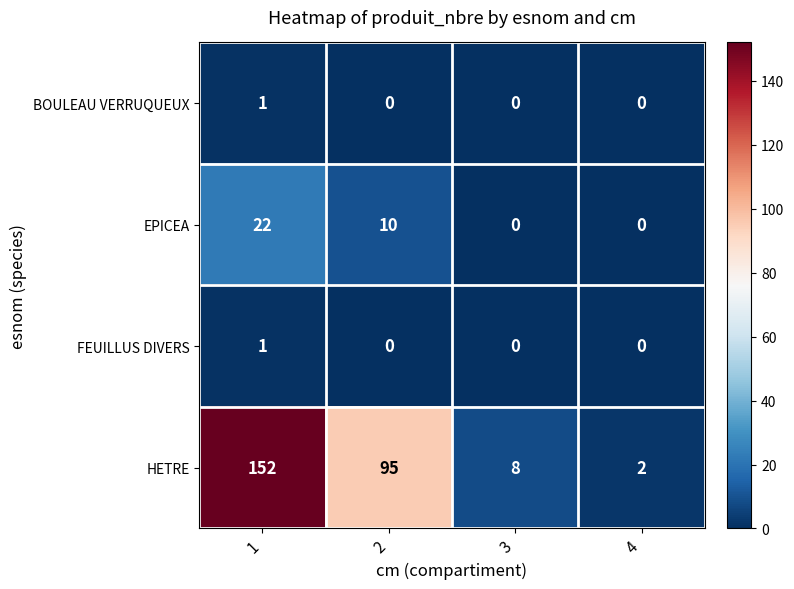

The value of HETRE at 3 is 5. True or false?

False